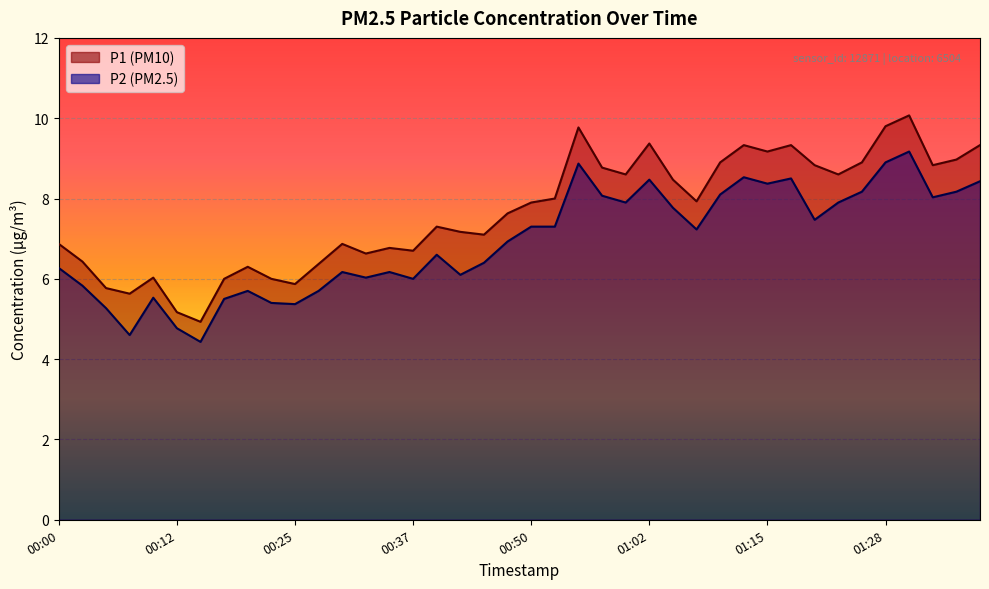

How many values in the P2 series are below 7?

20